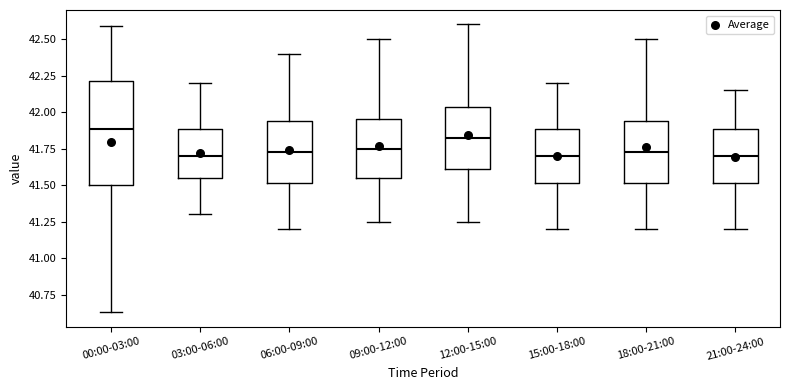

Which box has the highest median line?

00:00-03:00